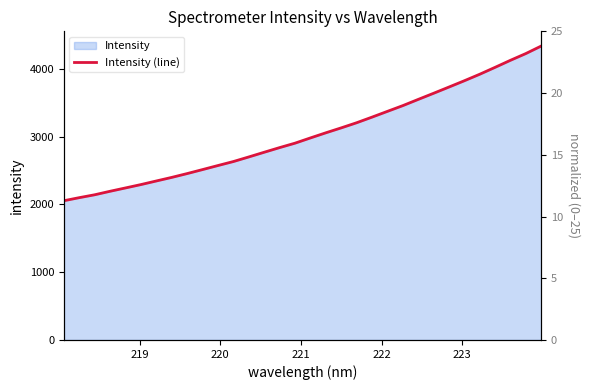

What is the difference between the maximum and minimum values?

2282.0